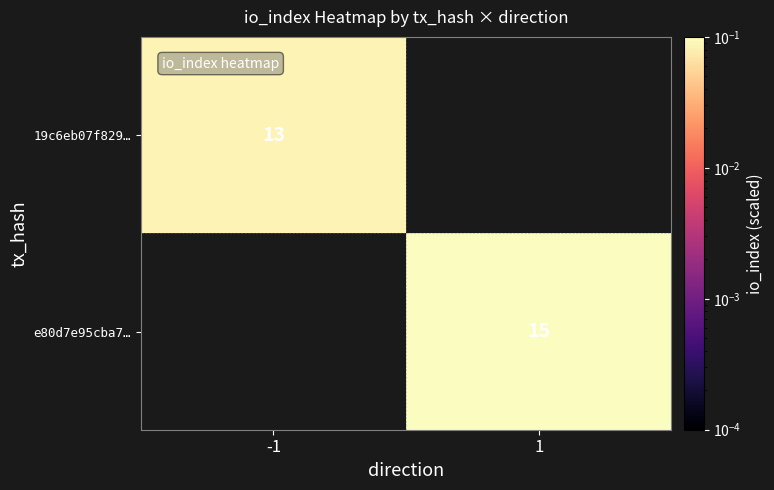

Between -1 and 1, which is larger?

-1